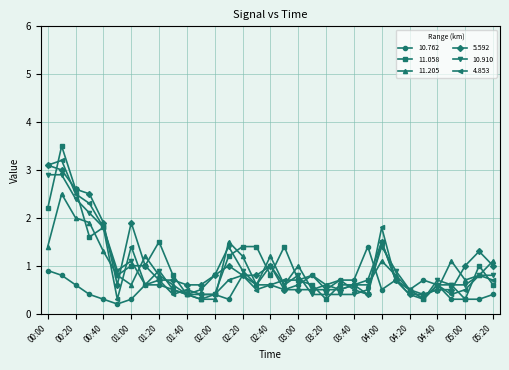

At how many categories does at least one series exceed 0?

33